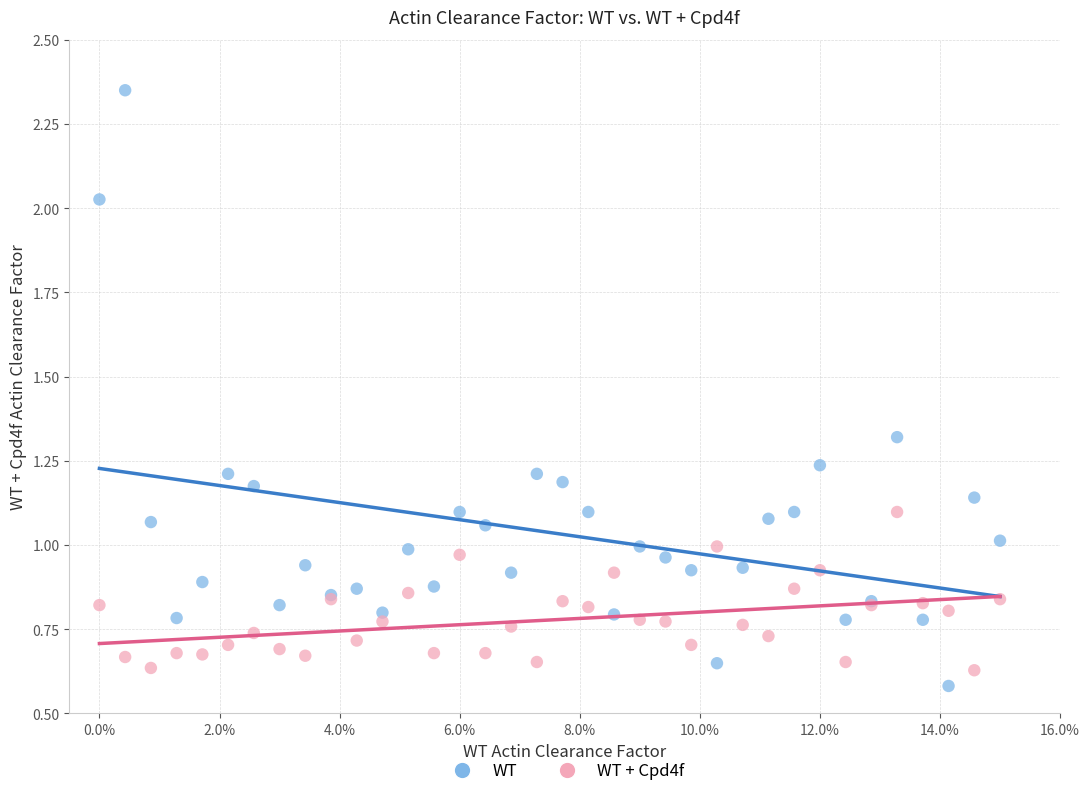

What are all the series names shown in the legend?

WT, WT + Cpd4f